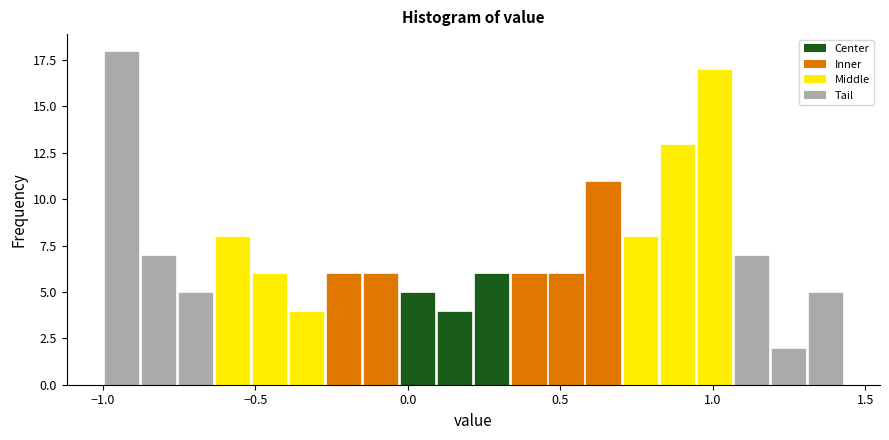

Around what value on the x-axis is the tallest bar? Give the approximate position of its centre, as read against the axis.

-0.95